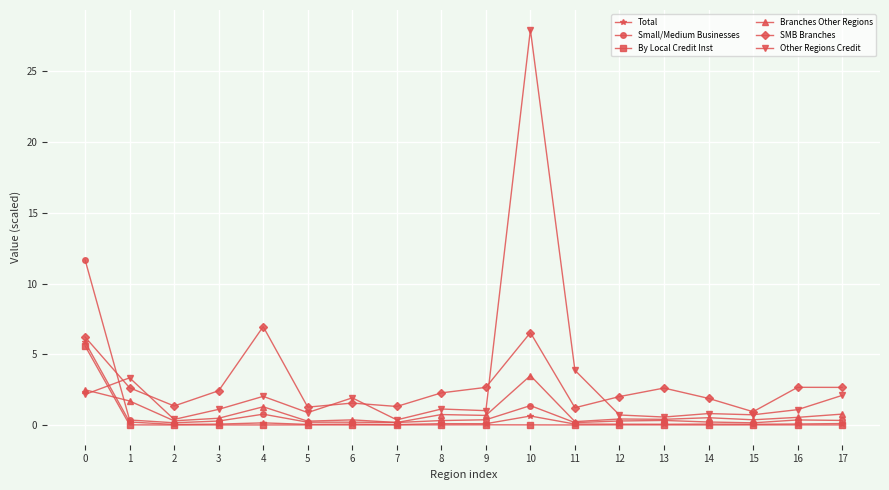

What are all the series names shown in the legend?

Total, Small/Medium Businesses, By Local Credit Inst, Branches Other Regions, SMB Branches, Other Regions Credit